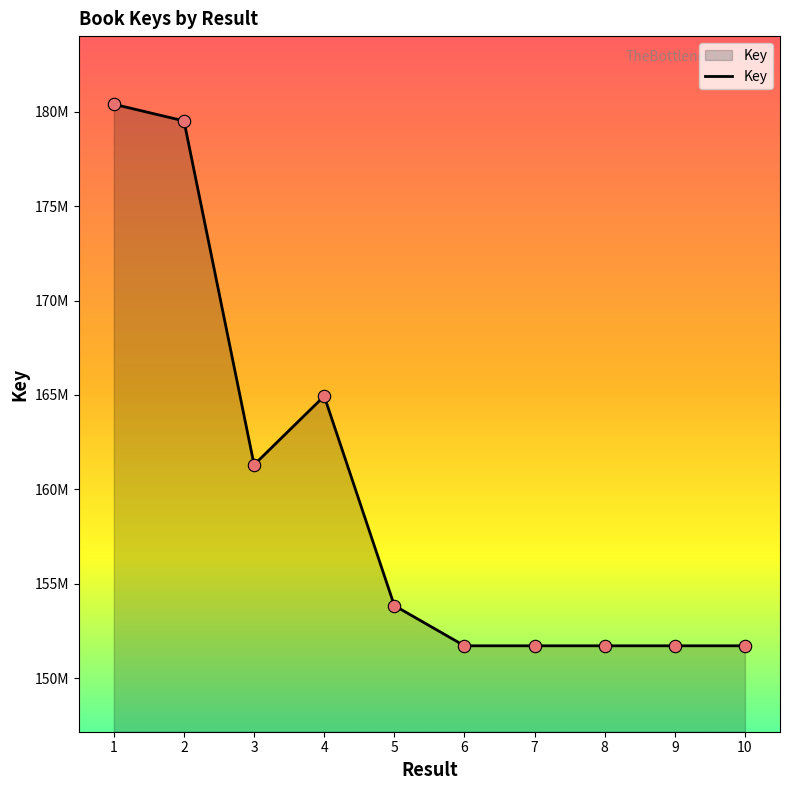

Between 1 and 3, which is larger?

1